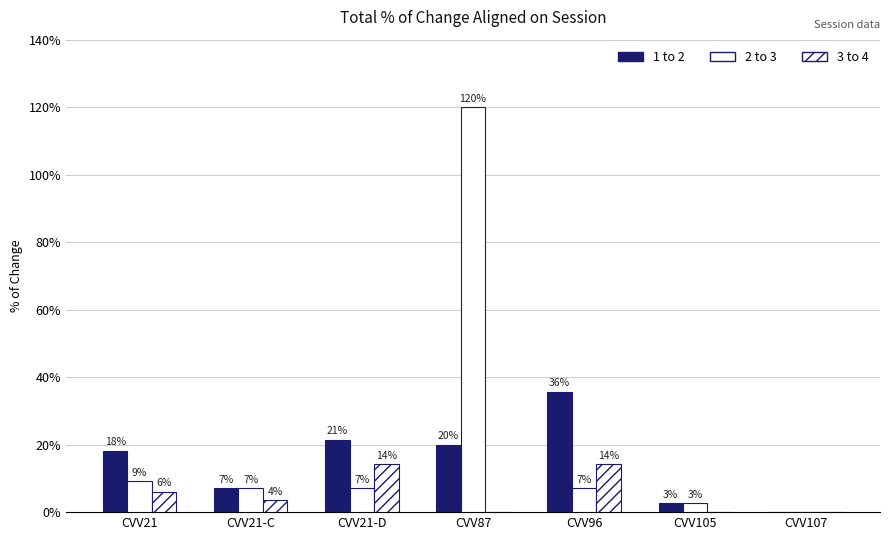

The 3 to 4 series shows 0.1 at CVV87. True or false?

False